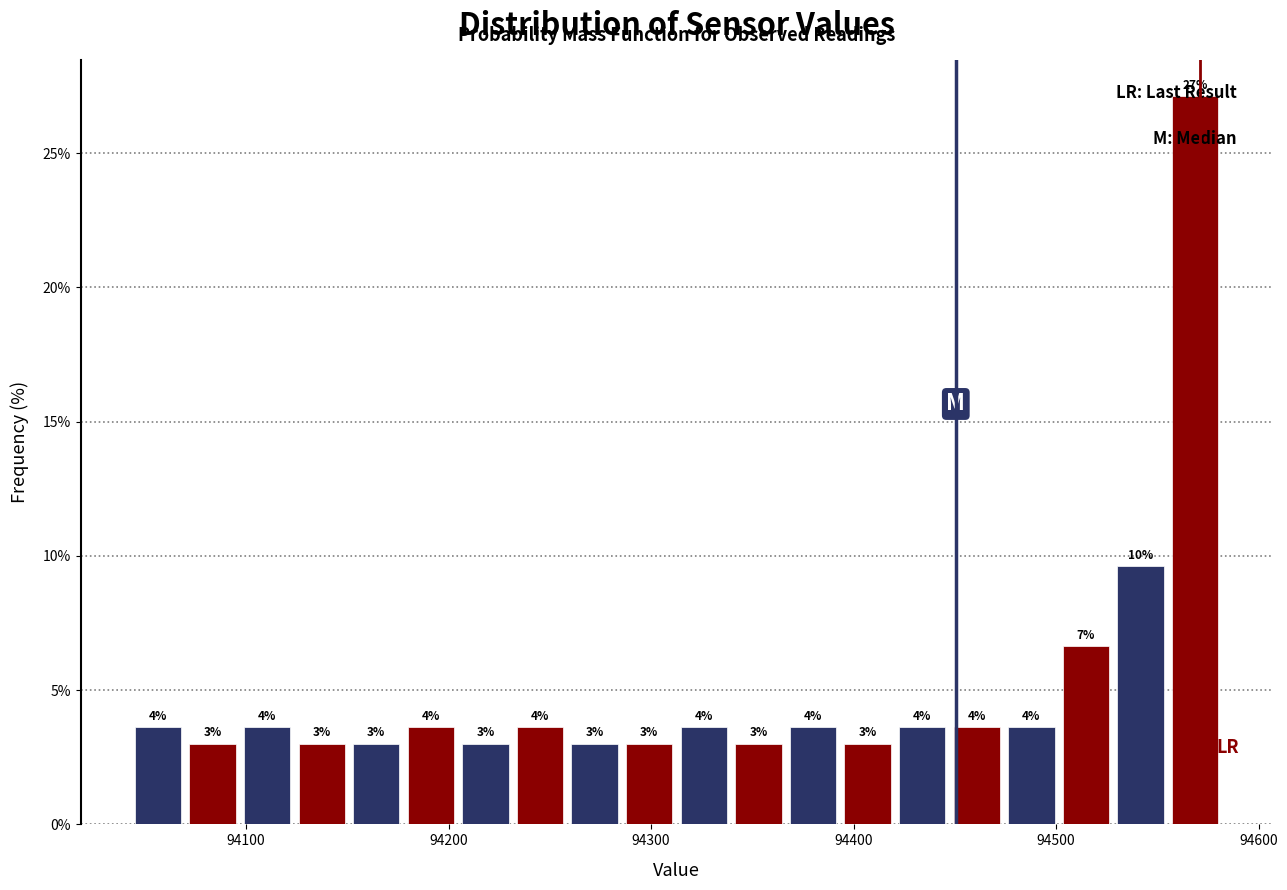

Around what value on the x-axis is the tallest bar? Give the approximate position of its centre, as read against the axis.

94570